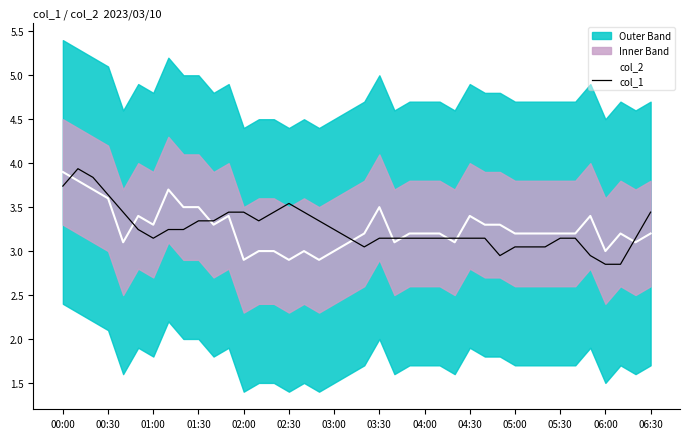

Is this an area chart (filled region under the line)?

No